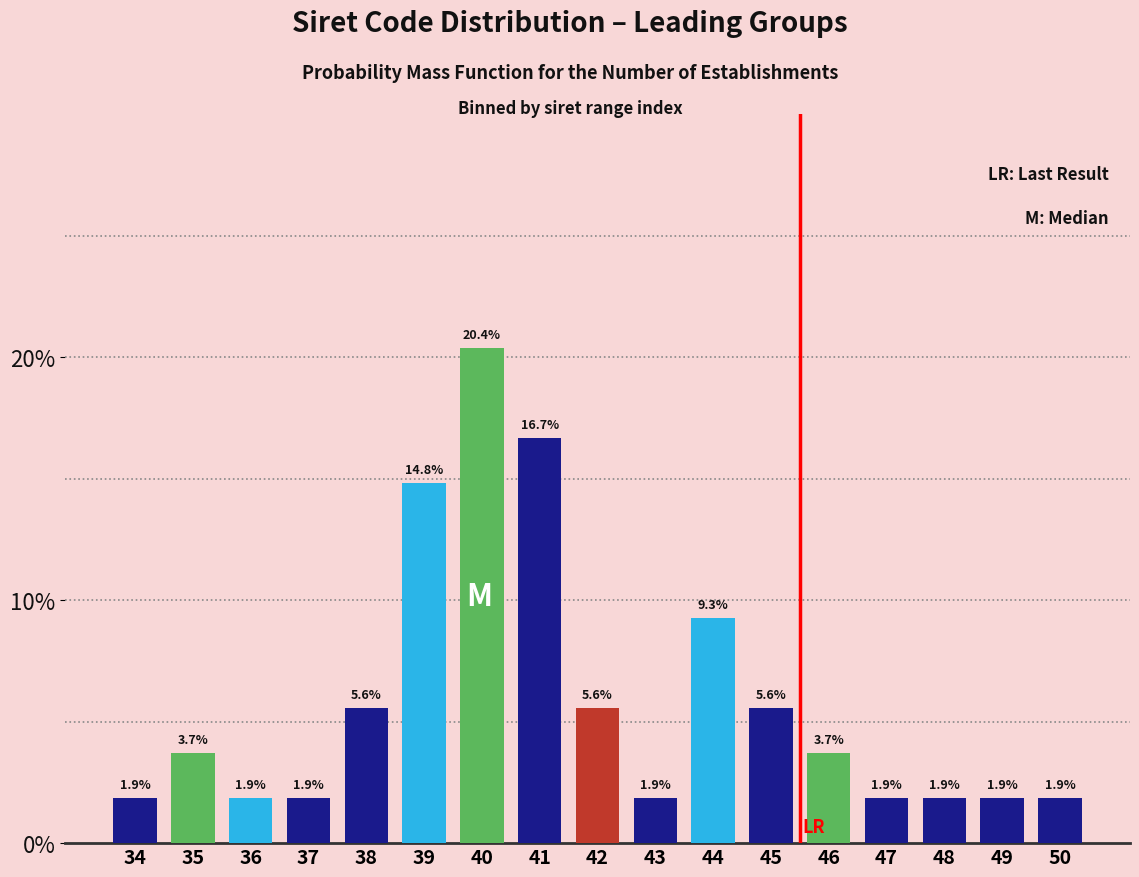

Reading right to left, what are all the values shown in this chart?

50=1.9	49=1.9	48=1.9	47=1.9	46=3.7	45=5.6	44=9.3	43=1.9	42=5.6	41=16.7	40=20.4	39=14.8	38=5.6	37=1.9	36=1.9	35=3.7	34=1.9